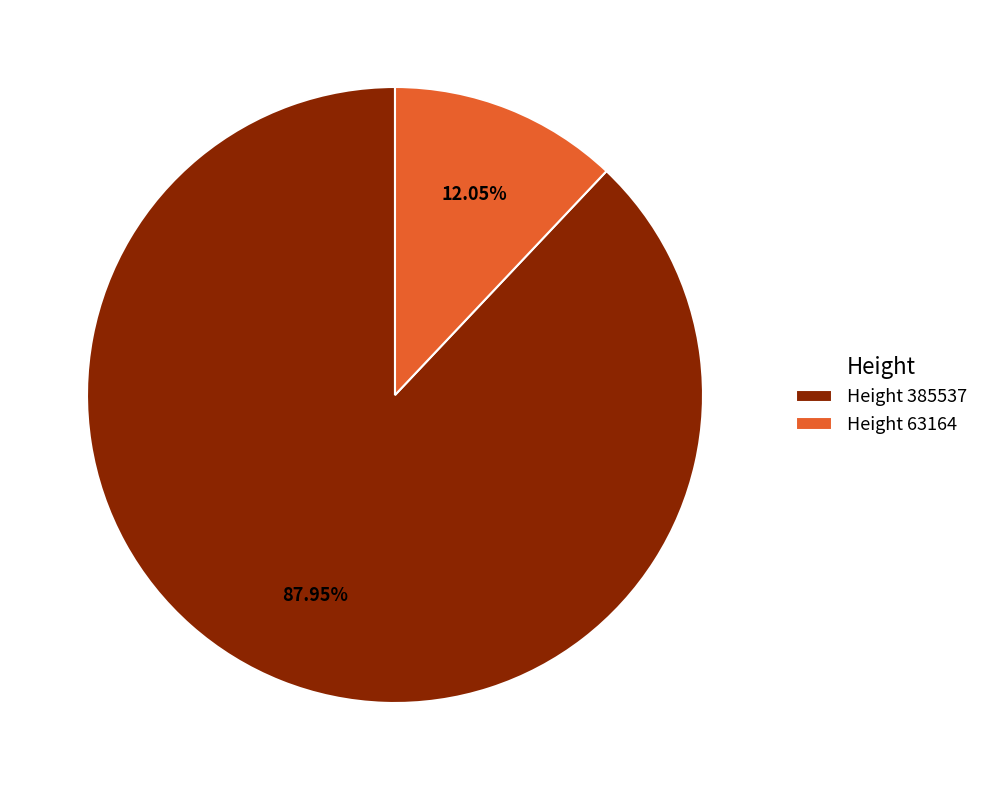

Between Height 63164 and Height 385537, which is larger?

Height 385537